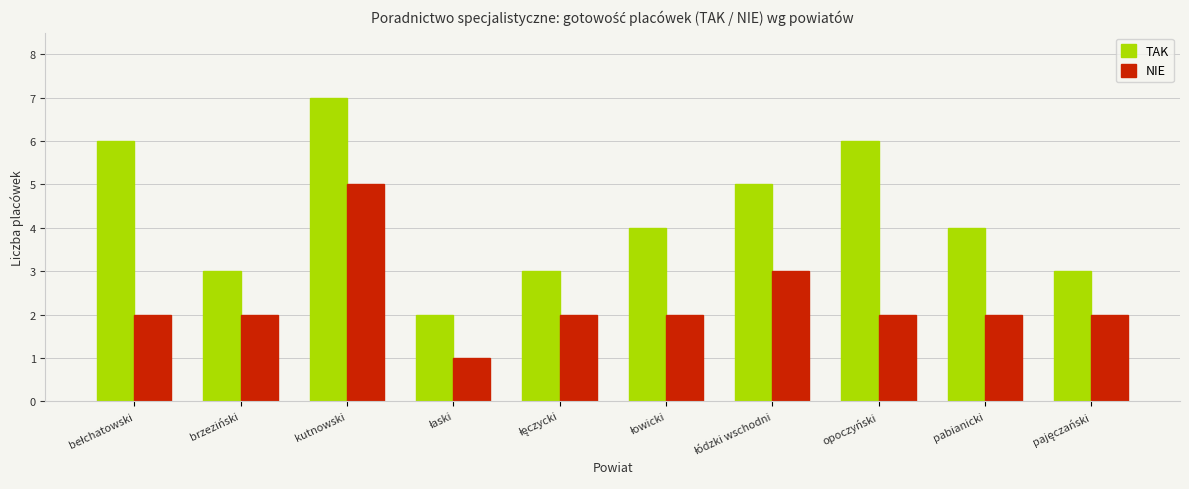

What is the maximum value for NIE?

5